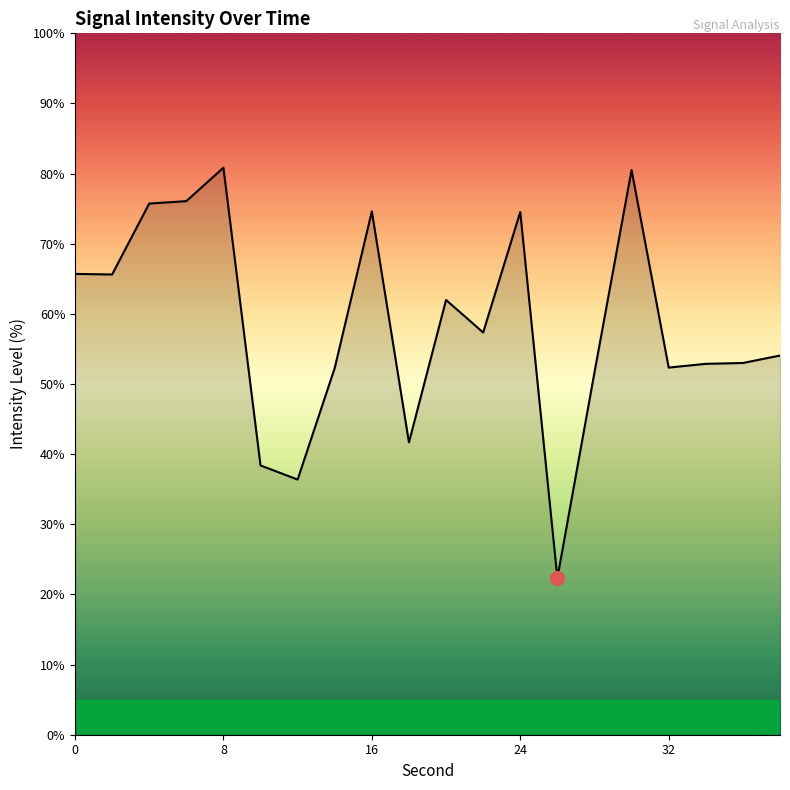

What is the minimum value shown in the chart?

22.3